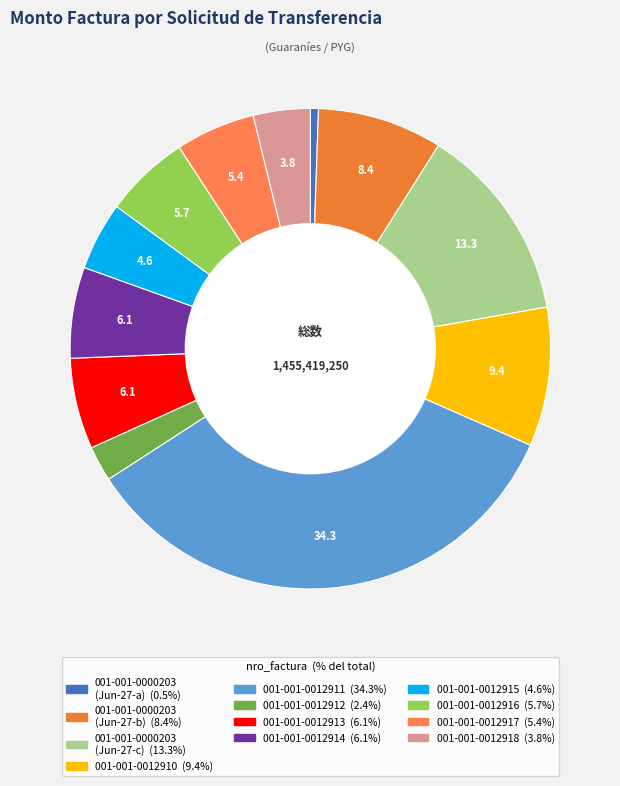

Count the number of slices in the pie.

12